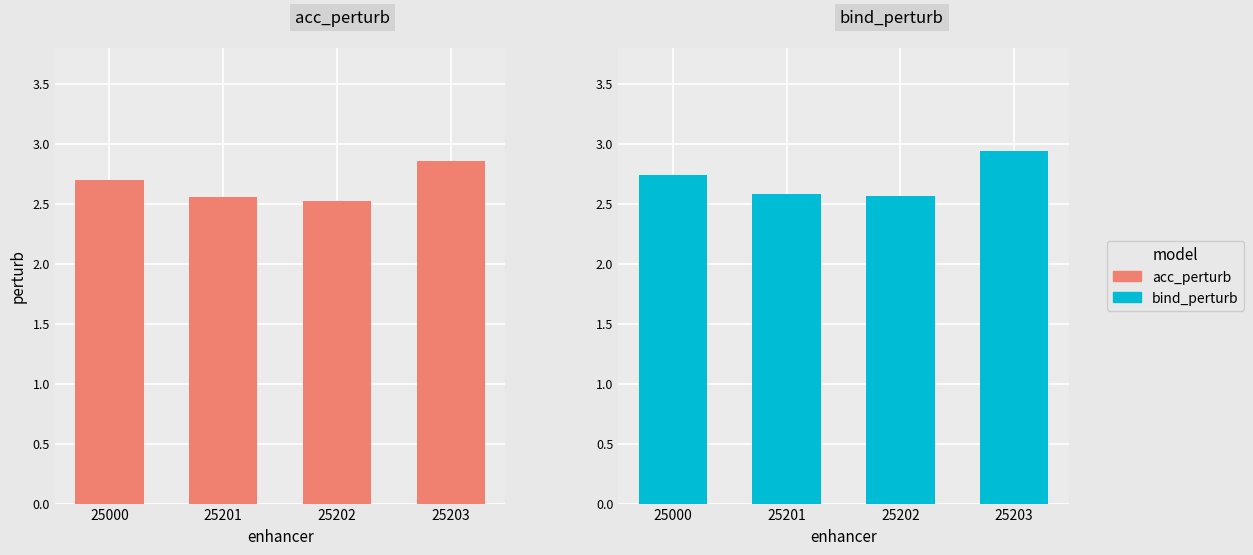

How many bind_perturb values are between 2 and 3?

4